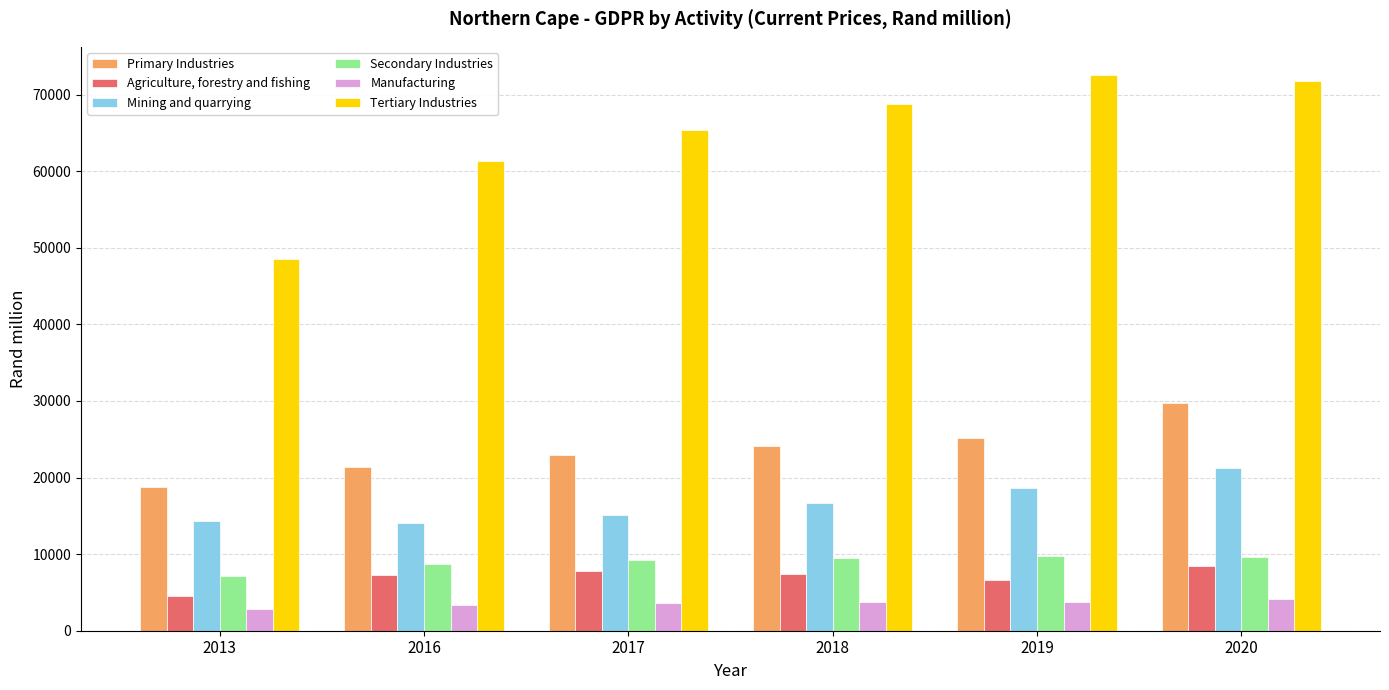

What is the difference between the highest and lowest values at 2016?

58002.4